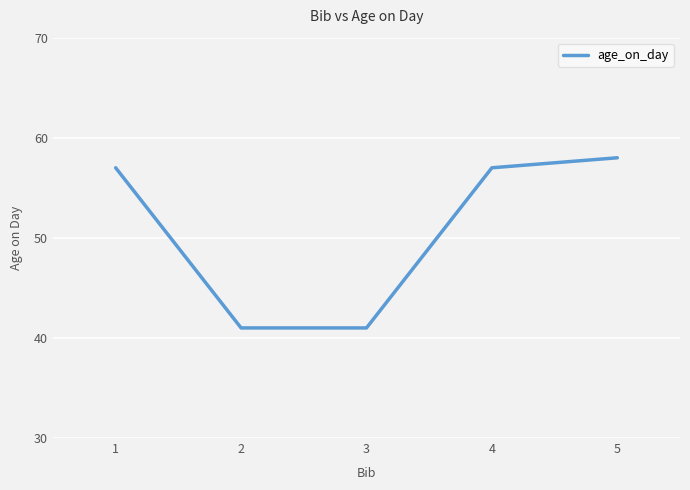

What is the average value?

51